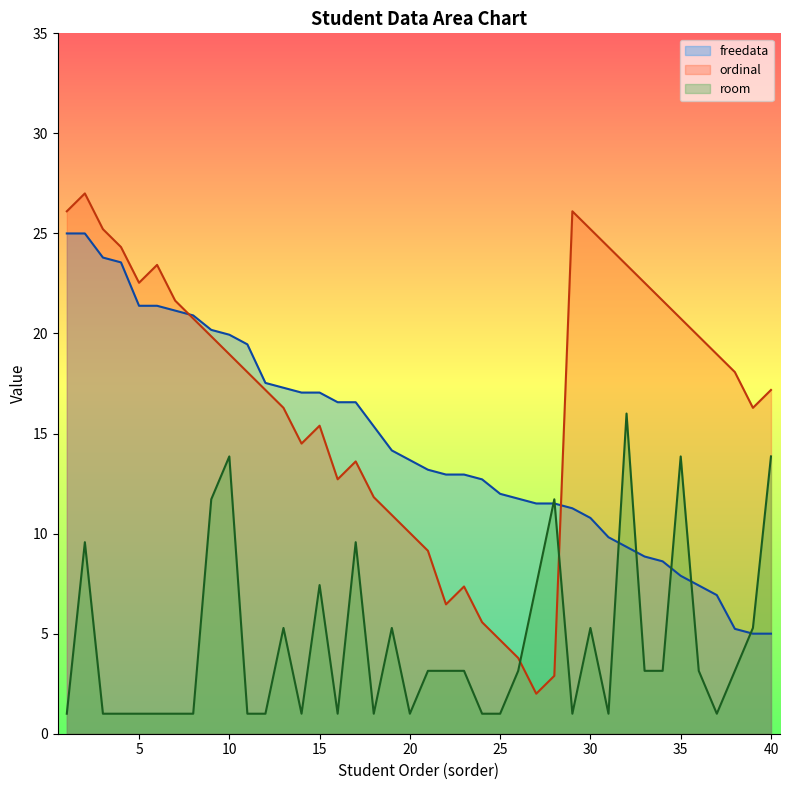

Is it true that ordinal equals 7.2 at 18?

False